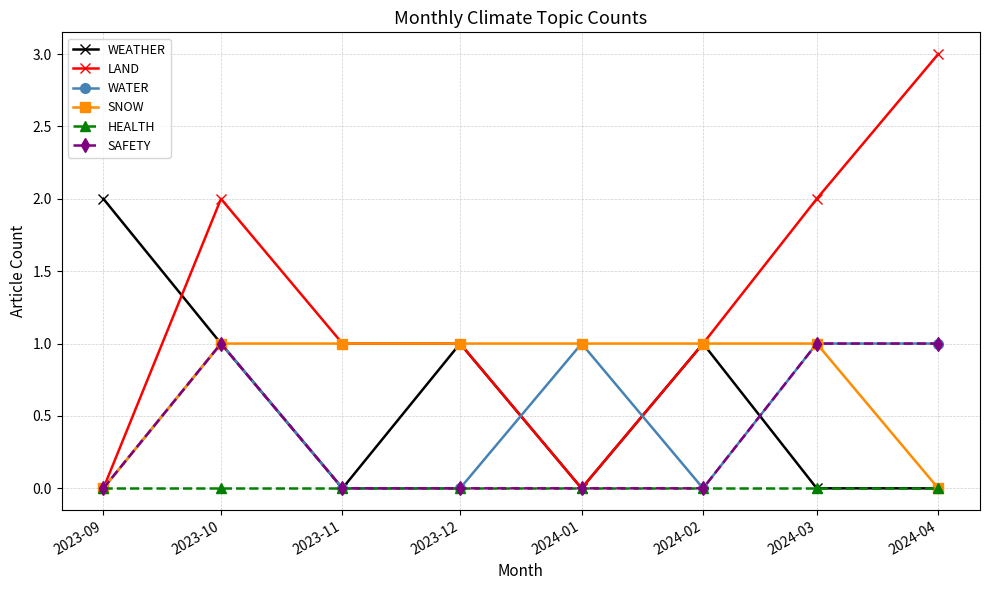

At which category does SAFETY reach its first local peak?

2023-10